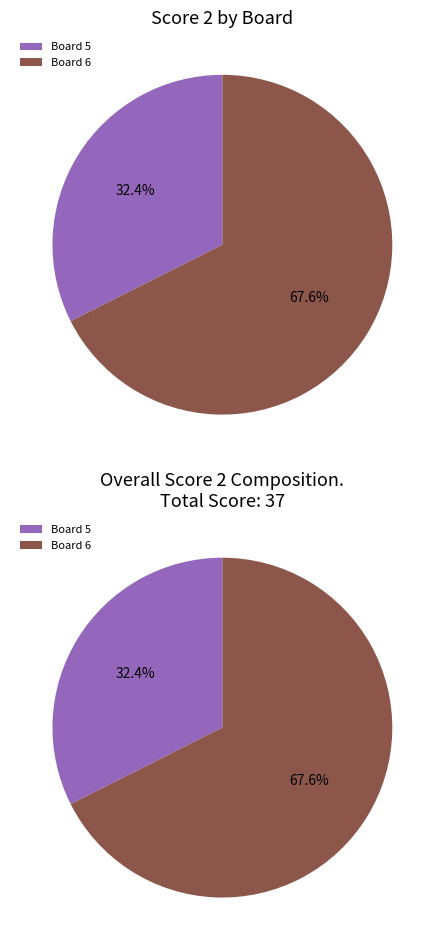

What is the largest slice in the pie chart?

Board 6